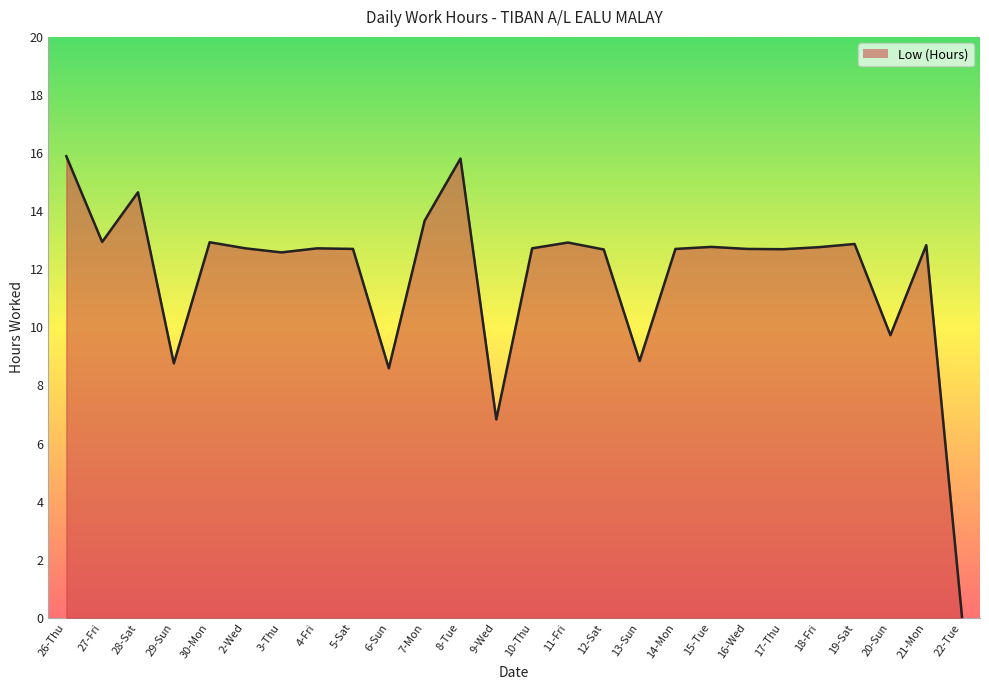

True or false: the data shows 12.8 at 15-Tue.

True